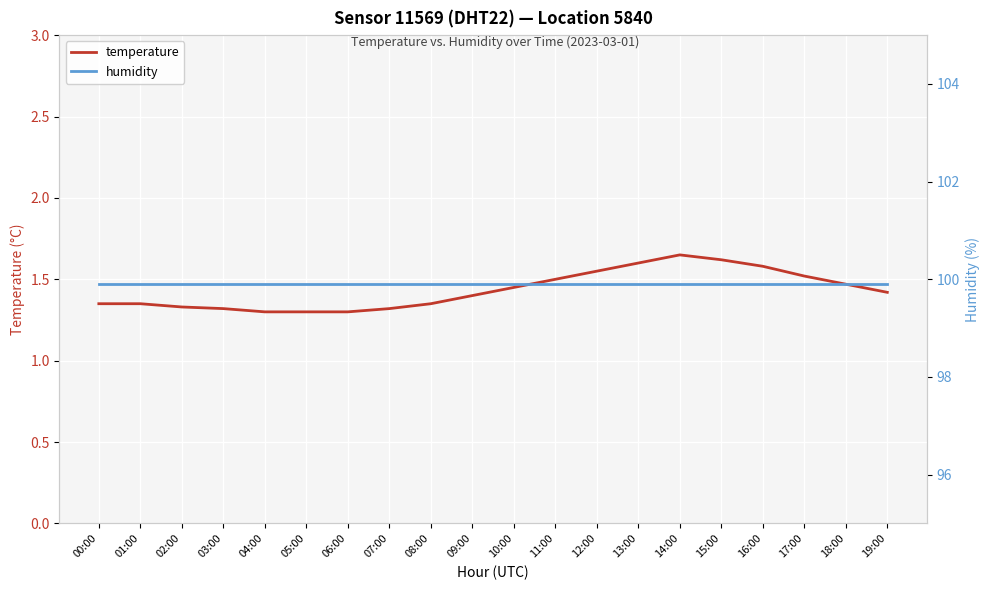

What is the sum of the temperature values at 15:00 and 00:00?

3.0